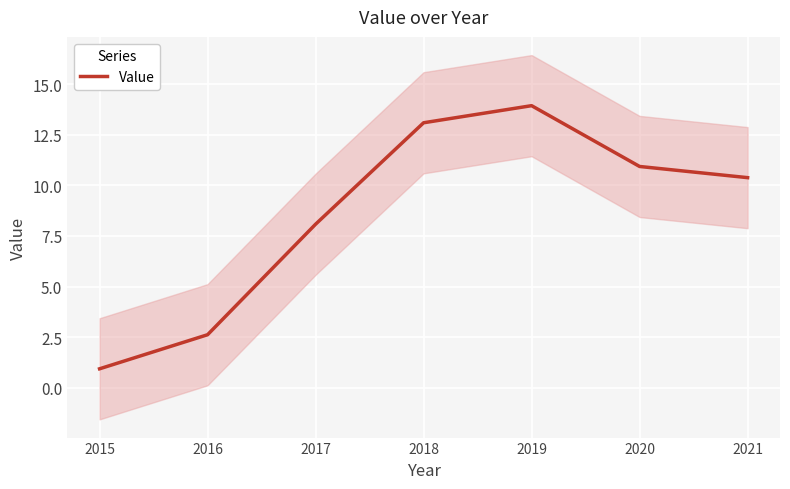

Reading right to left, list all the values displayed in this chart.

2021=10.4	2020=10.9	2019=13.9	2018=13.1	2017=8.1	2016=2.6	2015=0.9